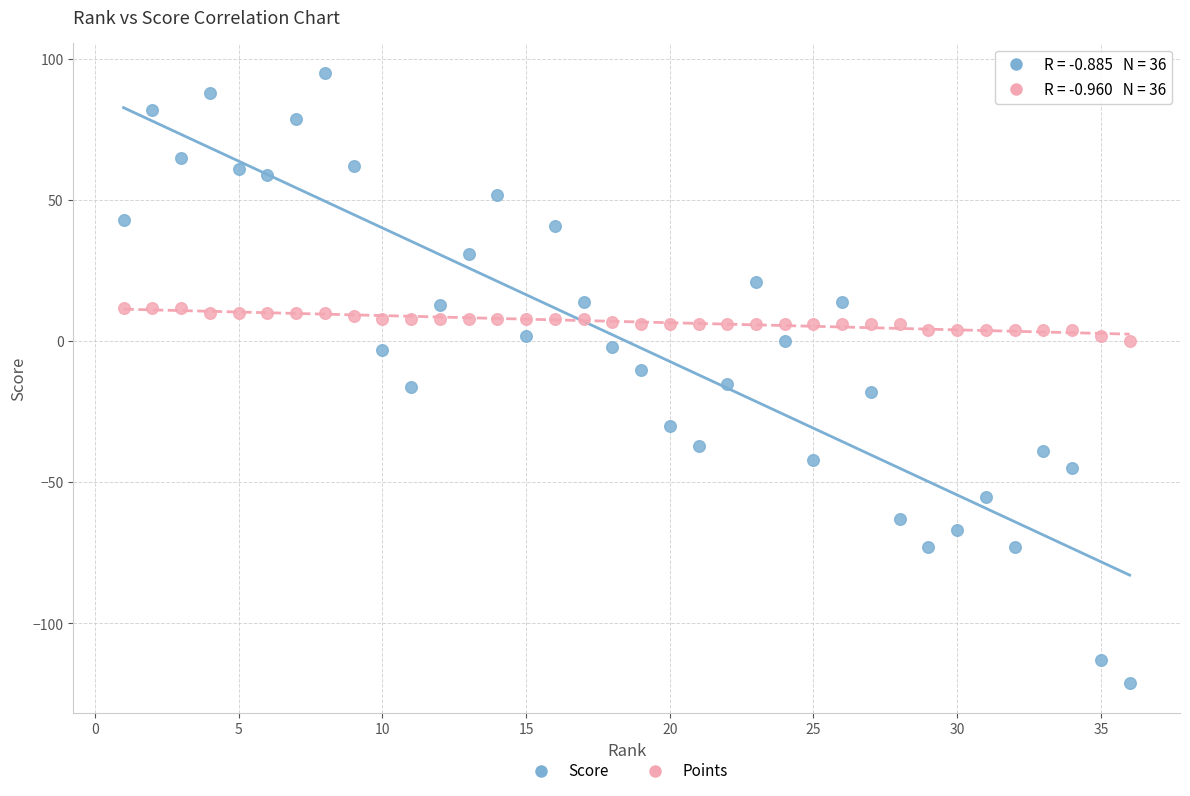

Across all data points, what is the range of X values (max minus min)?

35